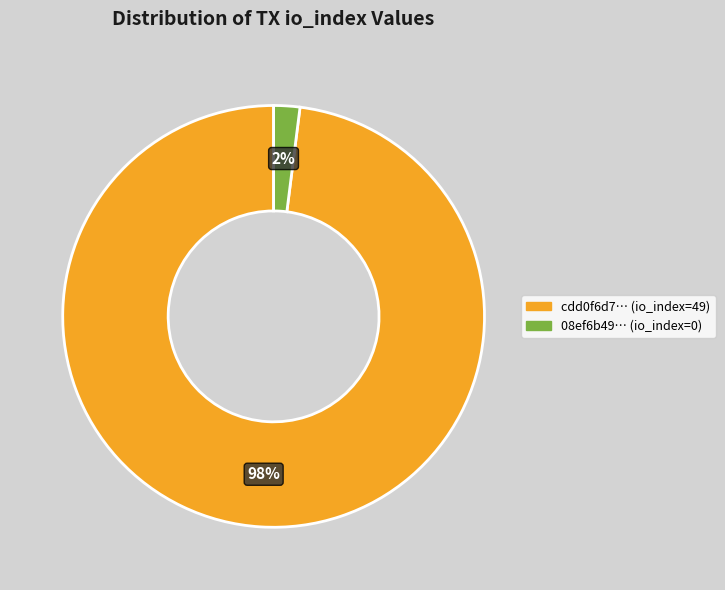

To the nearest percent, what is the difference between the largest and smallest slice percentages?

96%